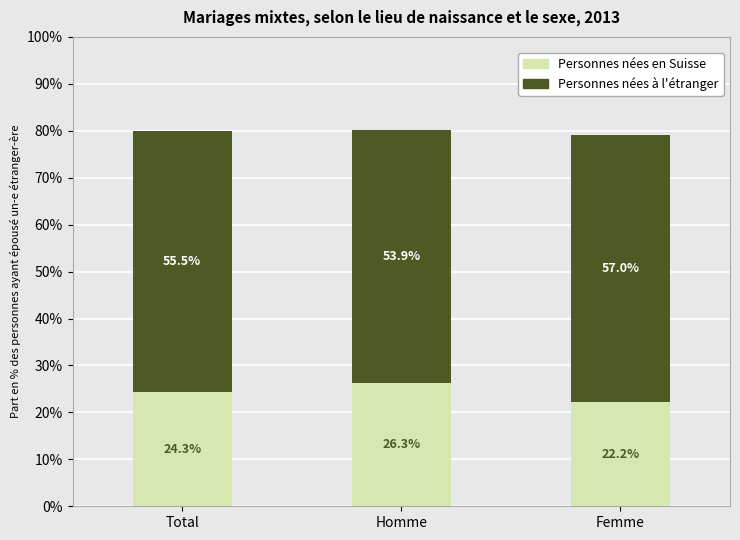

At which label does Personnes nées en Suisse reach its minimum?

Femme